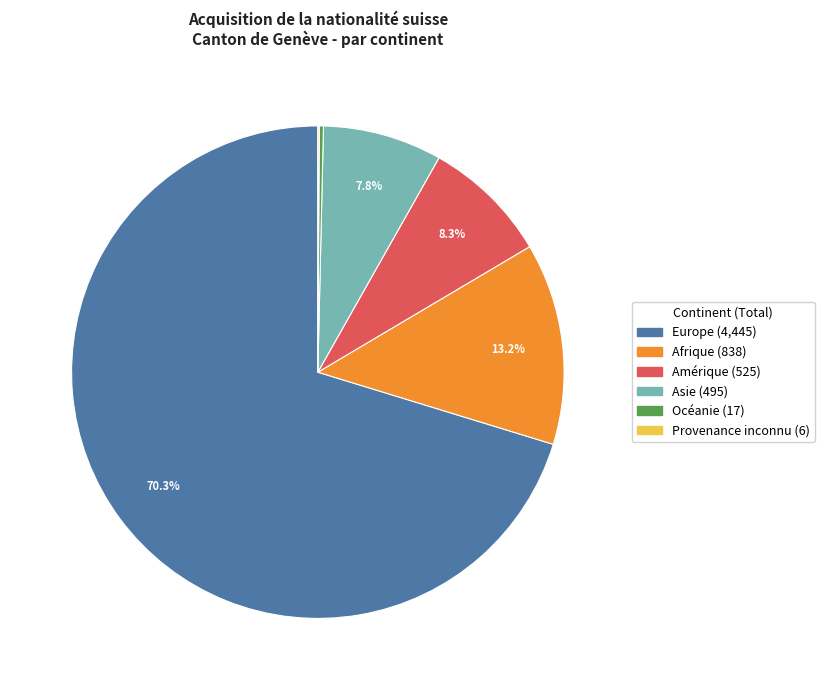

Which has a higher value, Afrique or Amérique?

Afrique